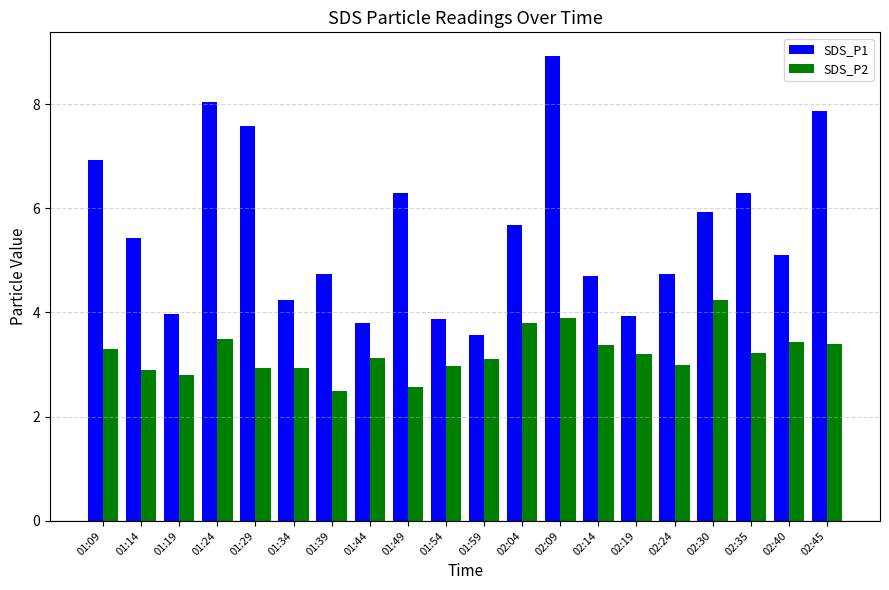

What is the difference between the SDS_P2 values at 02:14 and 02:40?

0.1